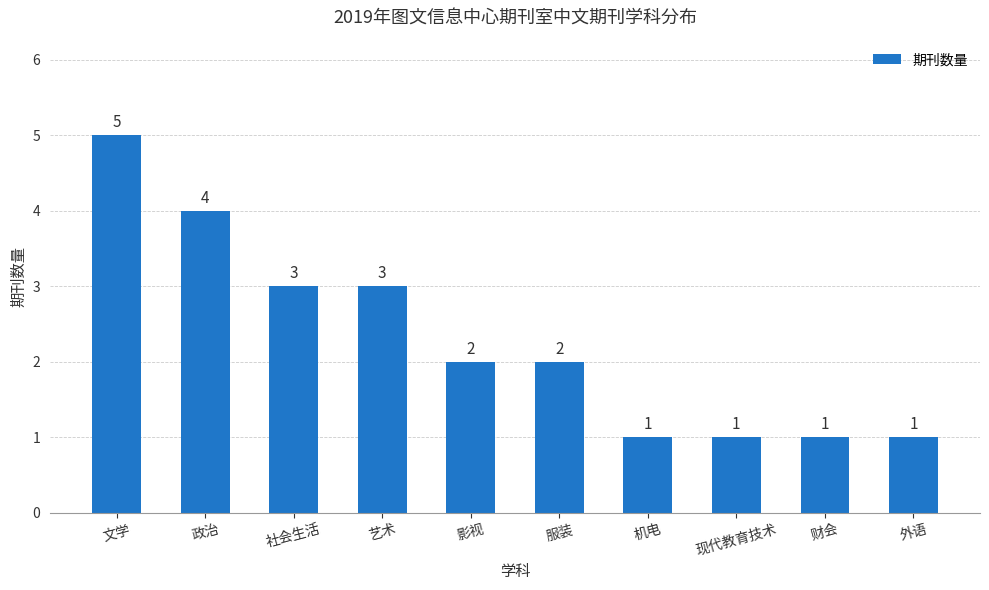

How many values are between 1 and 3?

8